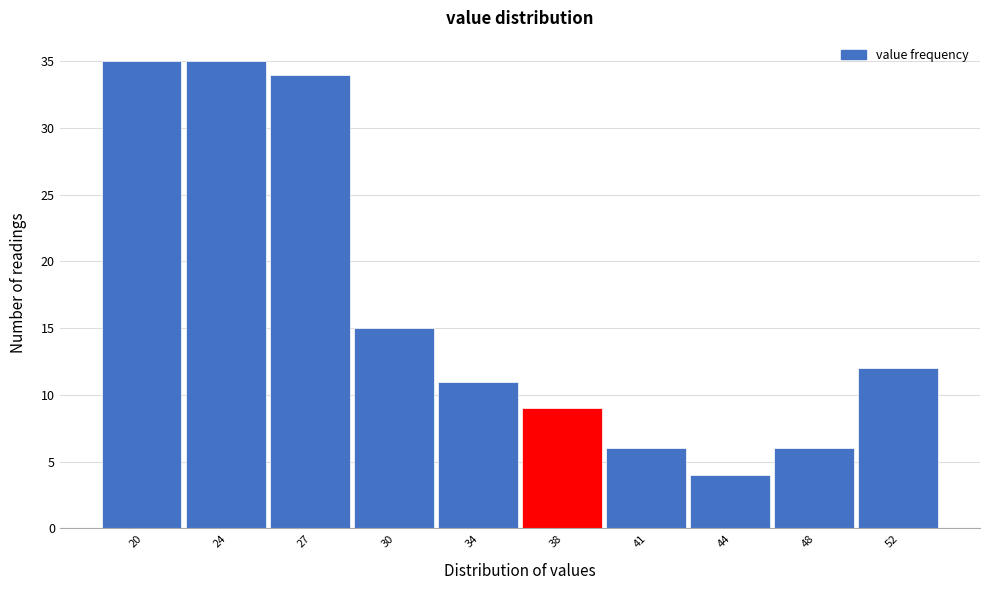

Reading left to right, what are all the values shown in this chart?

20=35	24=35	27=34	30=15	34=11	38=9	41=6	44=4	48=6	52=12